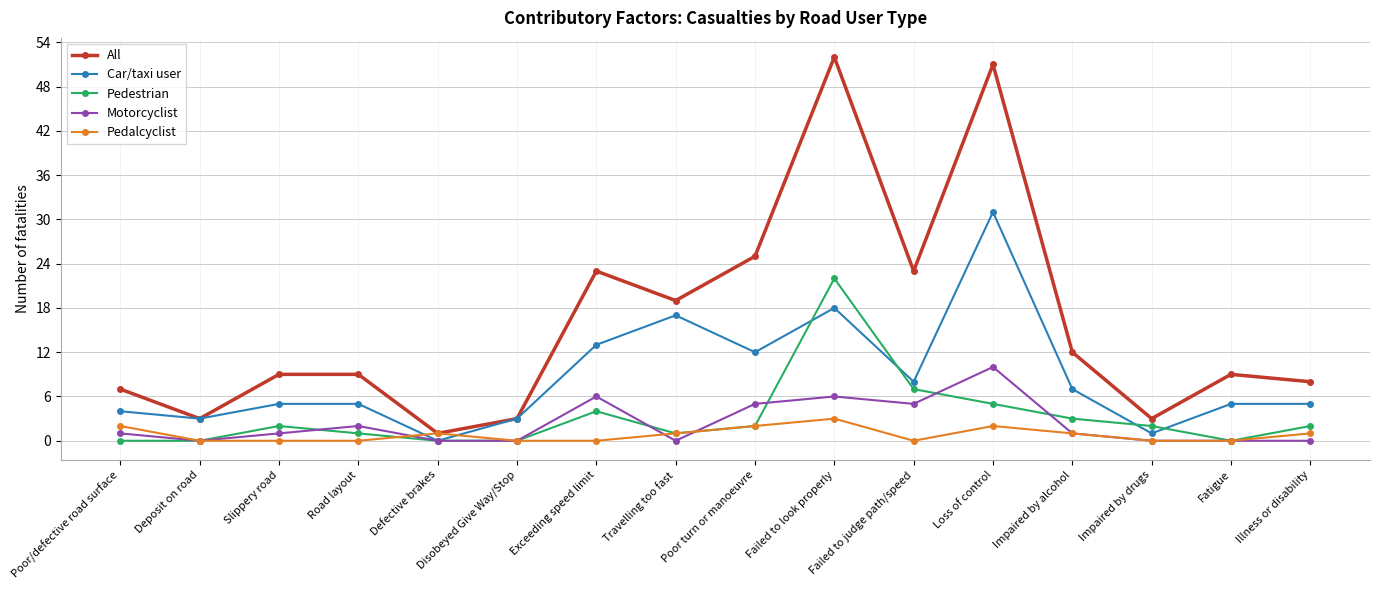

How many lines are shown in the chart?

5